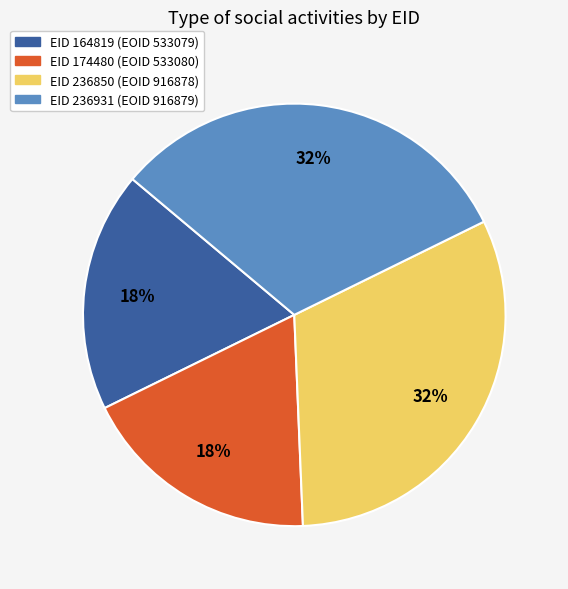

Is there a majority slice in this chart?

No